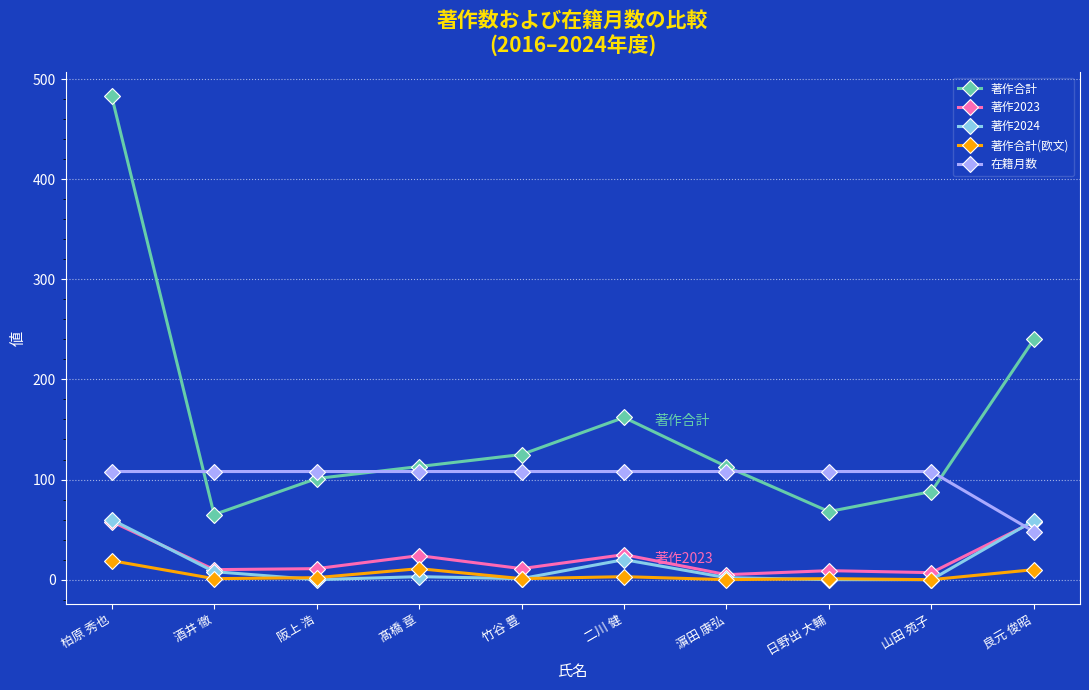

True or false: 著作2023 has a value of 29 at 柏原 秀也.

False